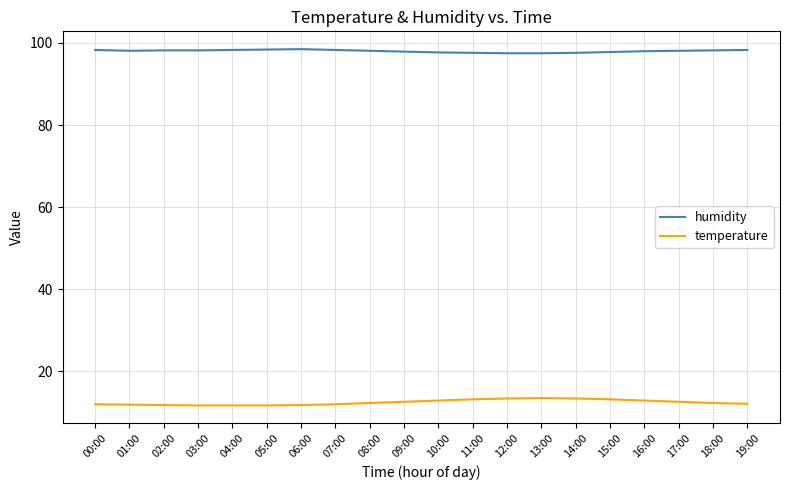

What is the lowest value of the temperature series?

11.6